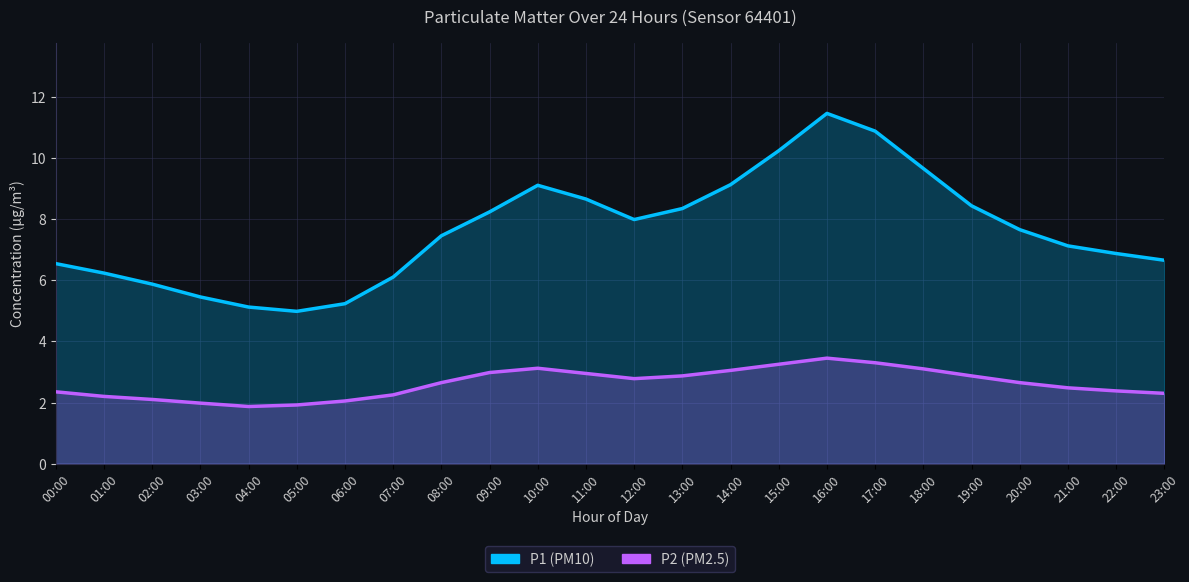

Where is the first local maximum for P2?

10:00